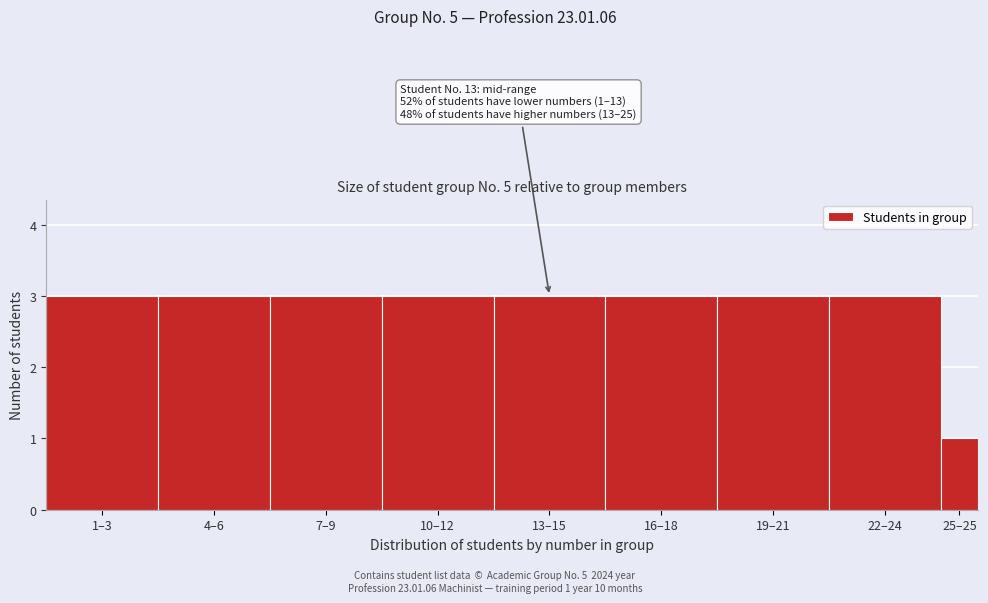

Reading left to right, what are all the values shown in this chart?

1–3=3	4–6=3	7–9=3	10–12=3	13–15=3	16–18=3	19–21=3	22–24=3	25–25=1